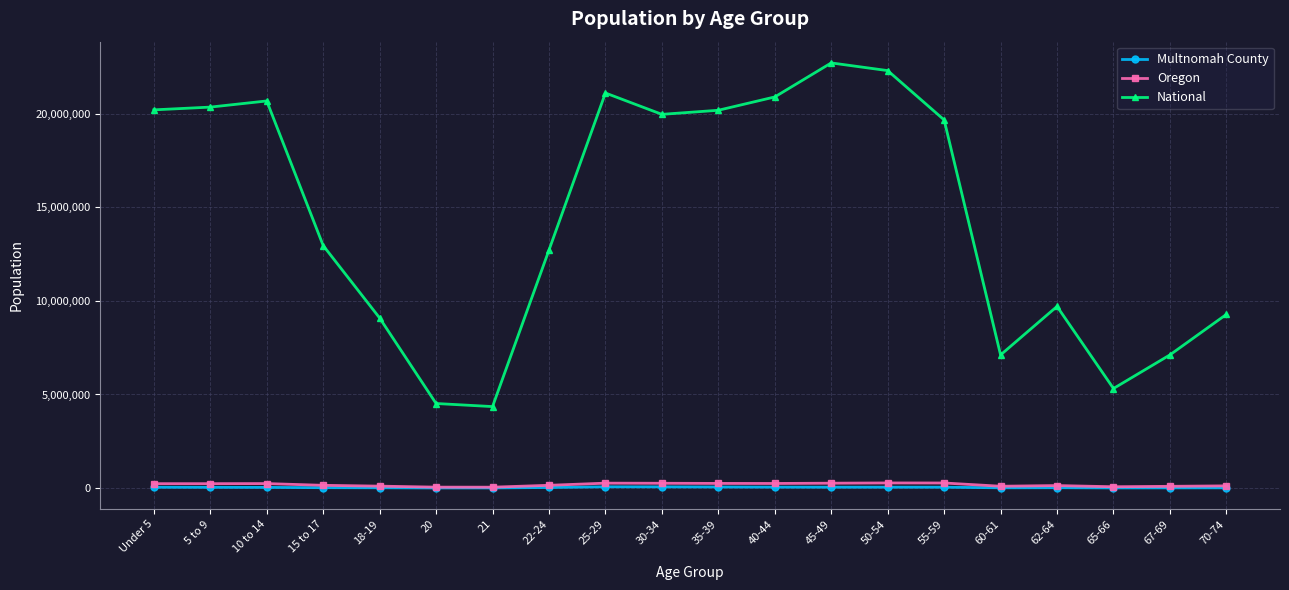

What is the difference between the highest and lowest values at 22-24?

12678750